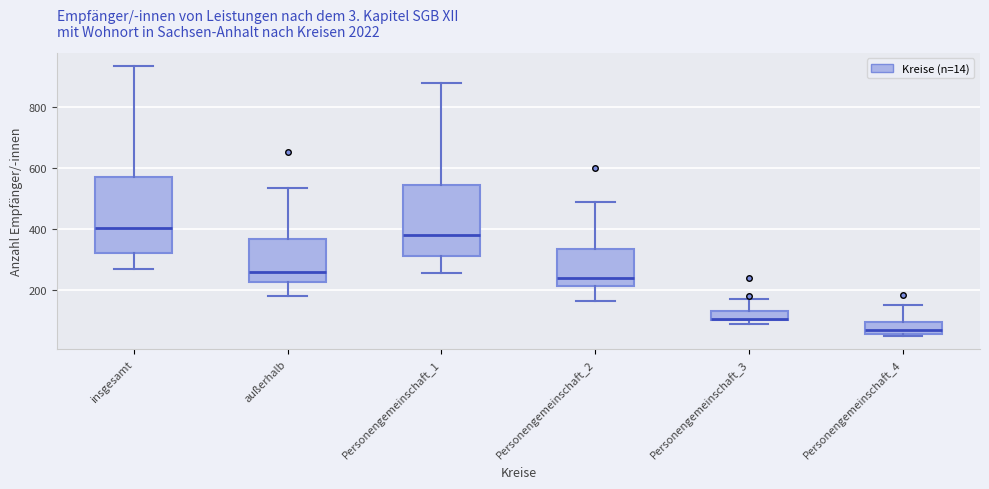

Where does the upper whisker of the box for Personengemeinschaft_4 end on the y-axis? The values are not printed on the chart, so give them approximately, as read against the axis.

160